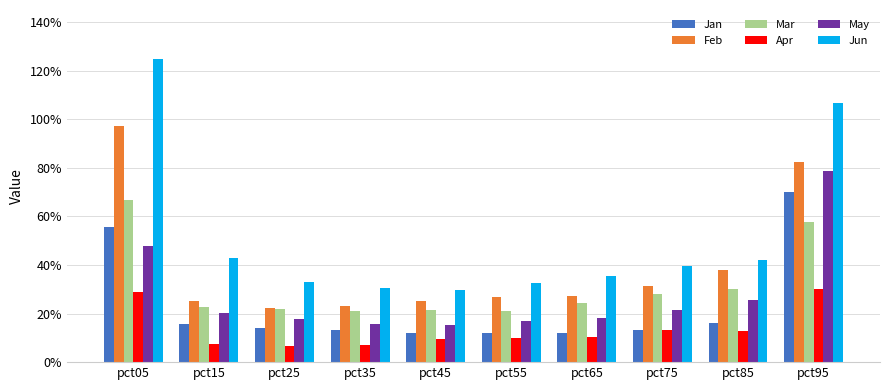

What are all the series names shown in the legend?

Jan, Feb, Mar, Apr, May, Jun